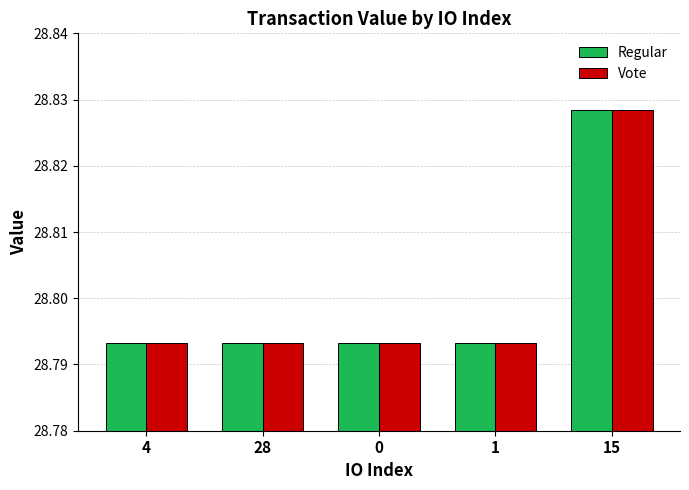

How many Regular values are between 28 and 29?

5